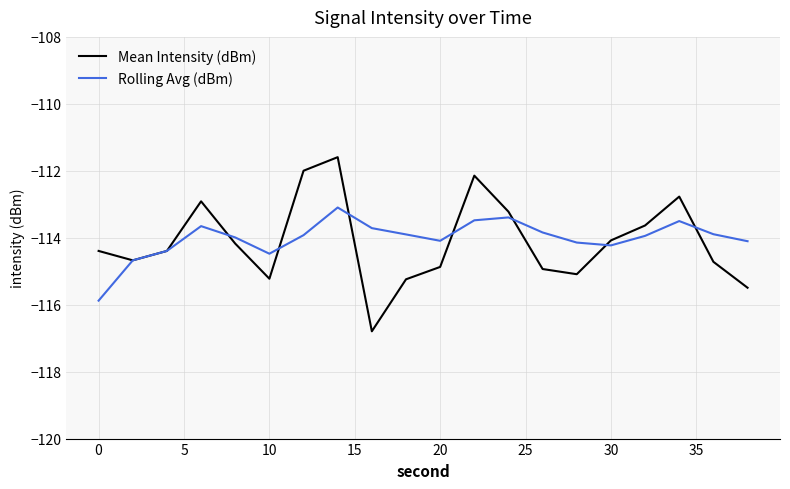

List the series in order of their peak value, highest first.

Mean Intensity (dBm), Rolling Avg (dBm)